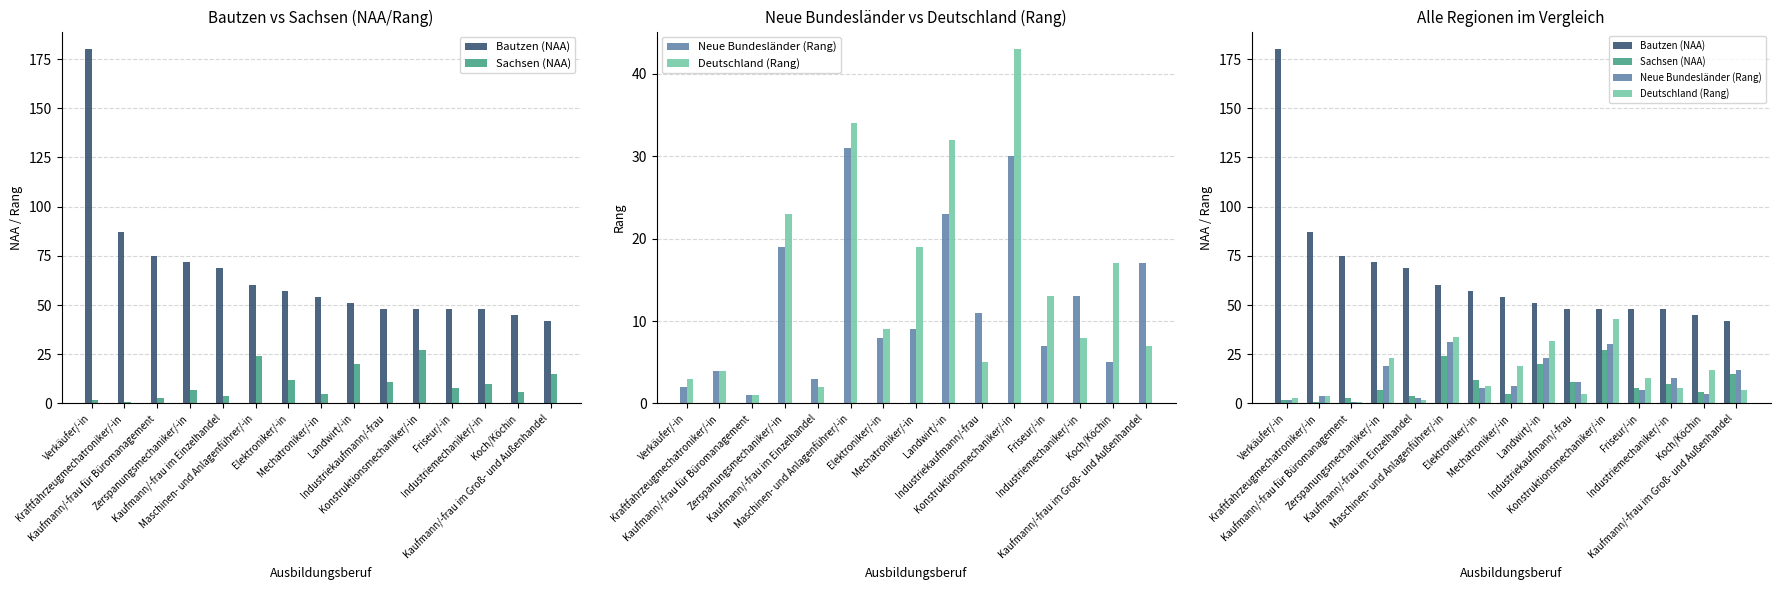

At which label is Deutschland (Rang) closest to 22?

Zerspanungsmechaniker/-in